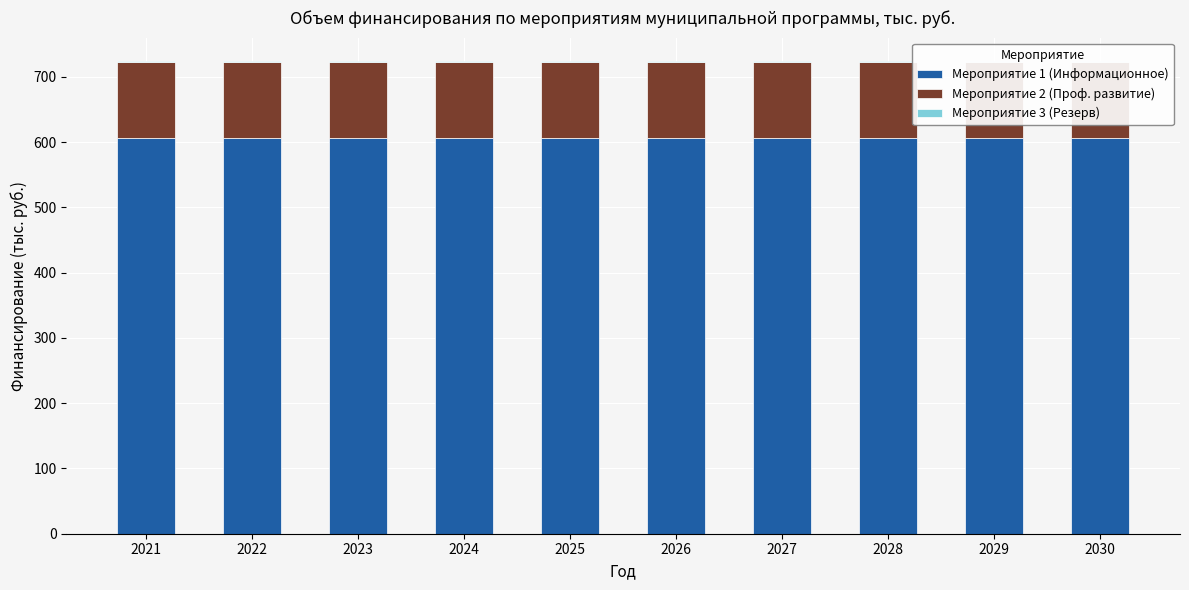

Reading left to right, transcribe all the data shown in this chart.

Мероприятие 1 (Информационное): 2021=606.0	2022=606.0	2023=606.0	2024=606.0	2025=606.0	2026=606.0	2027=606.0	2028=606.0	2029=606.0	2030=606.0
Мероприятие 2 (Проф. развитие): 2021=117.5	2022=117.5	2023=117.5	2024=117.5	2025=117.5	2026=117.5	2027=117.5	2028=117.5	2029=117.5	2030=117.5
Мероприятие 3 (Резерв): 2021=0.5	2022=0.5	2023=0.5	2024=0.5	2025=0.5	2026=0.5	2027=0.5	2028=0.5	2029=0.5	2030=0.5